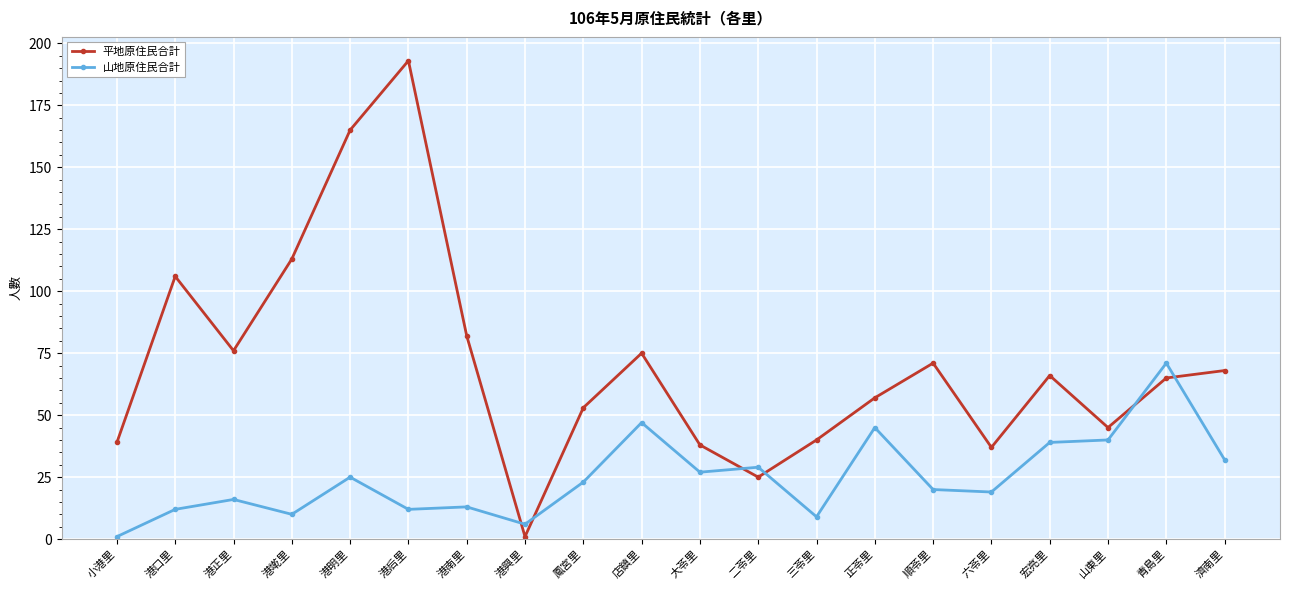

What is the difference between the 山地原住民合計 values at 港興里 and 鳳宮里?

17